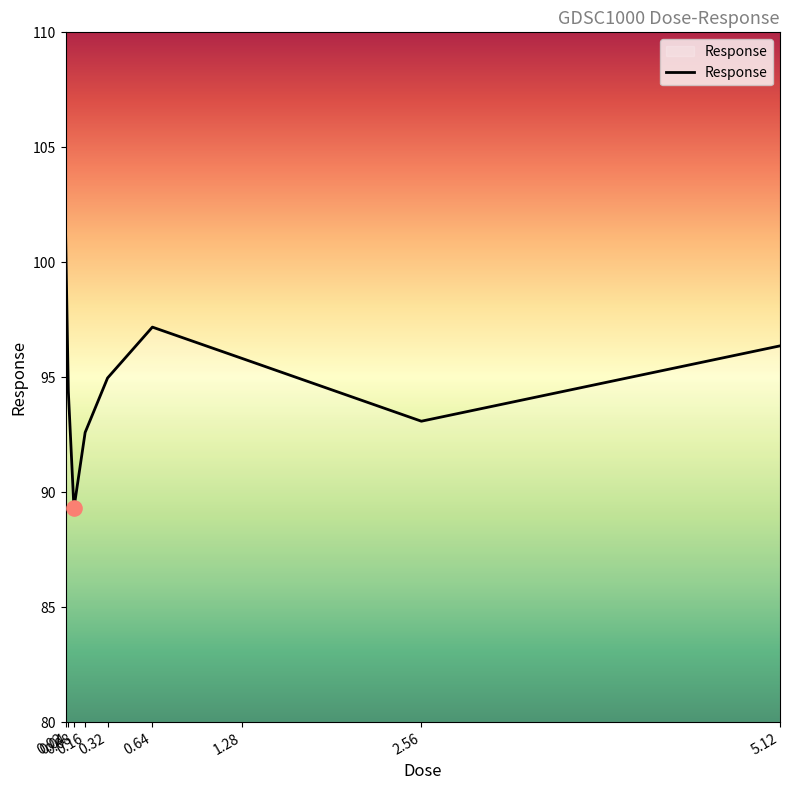

Between 0.64 and 5.12, which is larger?

0.64